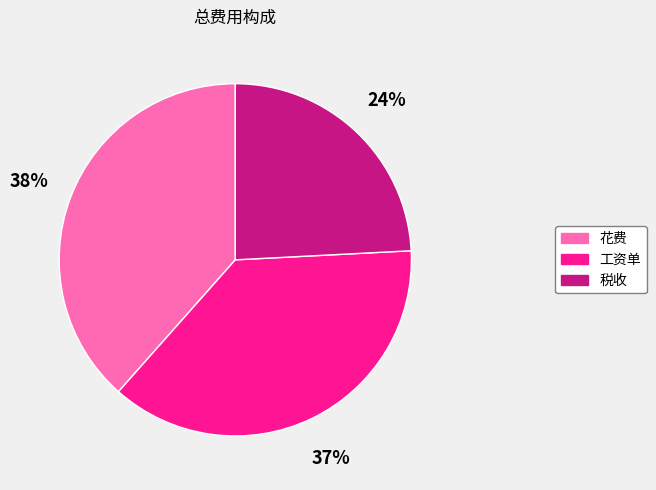

To the nearest percent, what portion does 工资单 represent?

37%